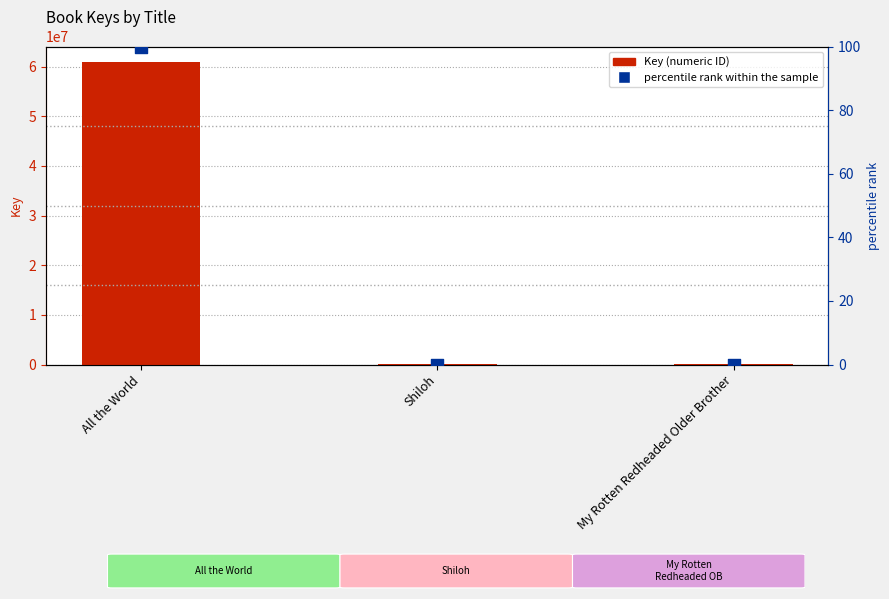

At which category is the sum across all series the highest?

All the World